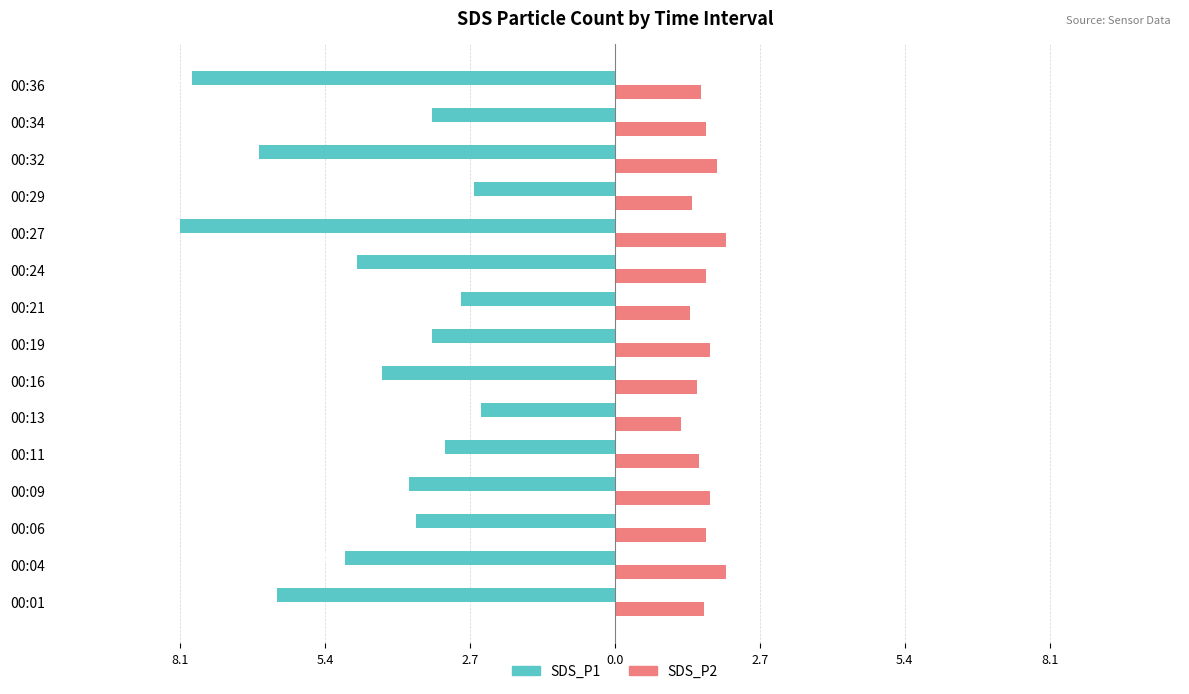

What are all the series names shown in the legend?

SDS_P1, SDS_P2